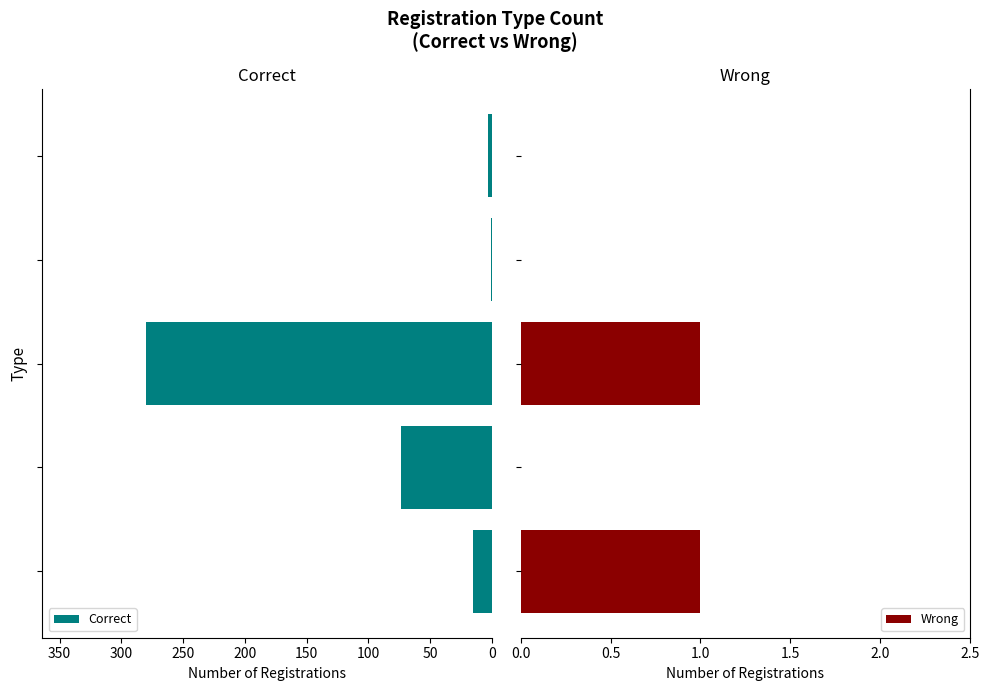

What is the maximum value for Correct?

280